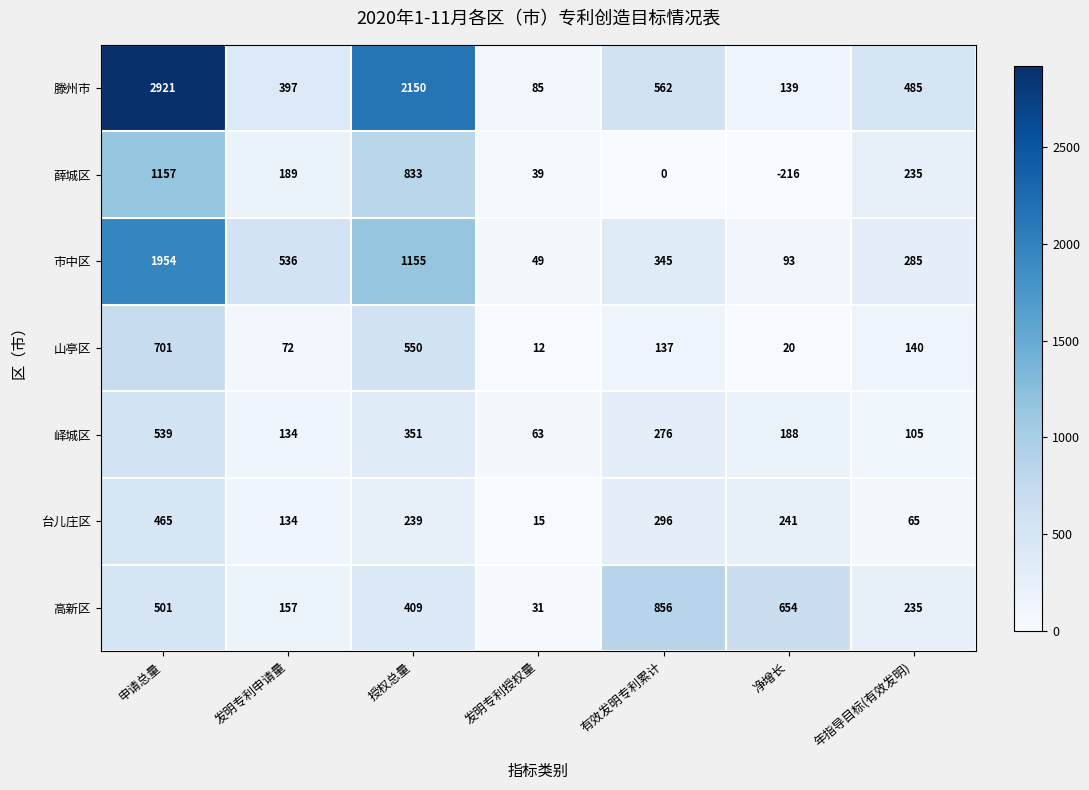

Rank the series at 净增长 from lowest to highest value.

薛城区, 山亭区, 市中区, 滕州市, 峄城区, 台儿庄区, 高新区